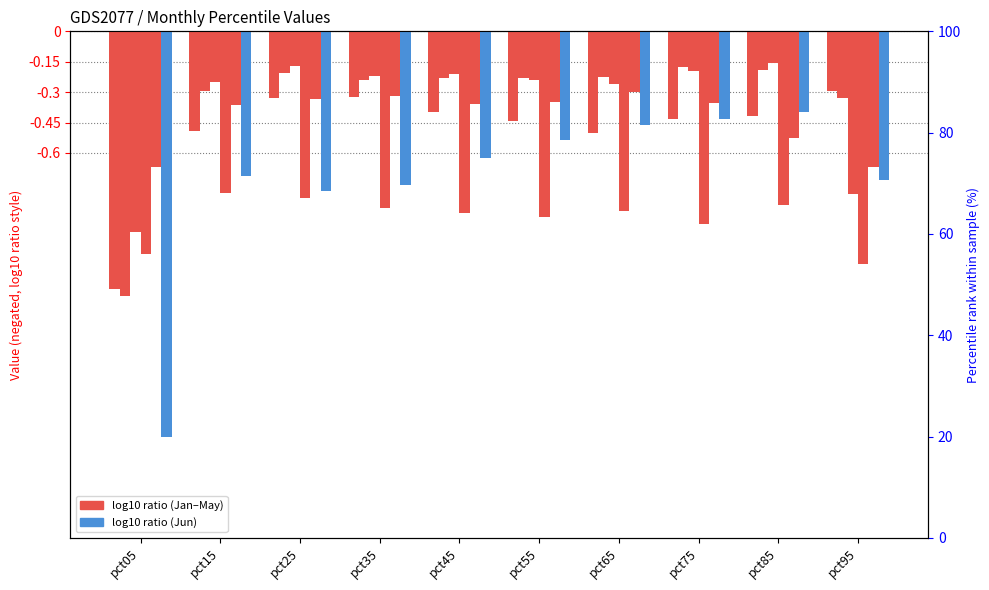

Reading left to right, list all the values displayed in this chart.

Jan: pct05=-1.3	pct15=-0.5	pct25=-0.3	pct35=-0.3	pct45=-0.4	pct55=-0.4	pct65=-0.5	pct75=-0.4	pct85=-0.4	pct95=-0.3
Feb: pct05=-1.3	pct15=-0.3	pct25=-0.2	pct35=-0.2	pct45=-0.2	pct55=-0.2	pct65=-0.2	pct75=-0.2	pct85=-0.2	pct95=-0.3
Mar: pct05=-1.0	pct15=-0.3	pct25=-0.2	pct35=-0.2	pct45=-0.2	pct55=-0.2	pct65=-0.3	pct75=-0.2	pct85=-0.2	pct95=-0.8
Apr: pct05=-1.1	pct15=-0.8	pct25=-0.8	pct35=-0.9	pct45=-0.9	pct55=-0.9	pct65=-0.9	pct75=-1.0	pct85=-0.9	pct95=-1.1
May: pct05=-0.7	pct15=-0.4	pct25=-0.3	pct35=-0.3	pct45=-0.4	pct55=-0.4	pct65=-0.3	pct75=-0.4	pct85=-0.5	pct95=-0.7
Jun: pct05=-2.0	pct15=-0.7	pct25=-0.8	pct35=-0.8	pct45=-0.6	pct55=-0.5	pct65=-0.5	pct75=-0.4	pct85=-0.4	pct95=-0.7